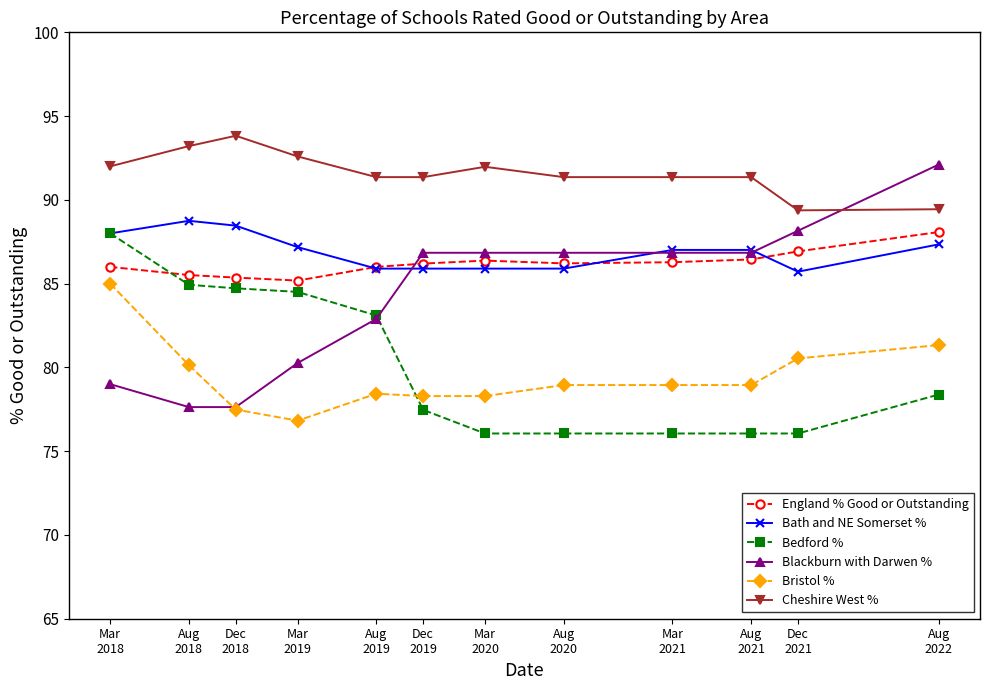

How many lines are shown in the chart?

6